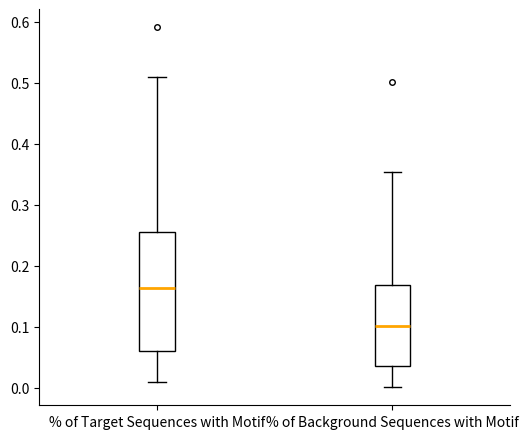

Reading left to right, transcribe this box plot: for each box, give where its median line is, the range the box spans, and where its two whiskers end, as read against the y-axis. The values are not printed on the chart, so give them approximately, as read against the axis.

% of Target Sequences with Motif: median 0.16, box 0.06 to 0.26, whiskers 0.01 to 0.51
% of Background Sequences with Motif: median 0.10, box 0.04 to 0.17, whiskers 0.00 to 0.35